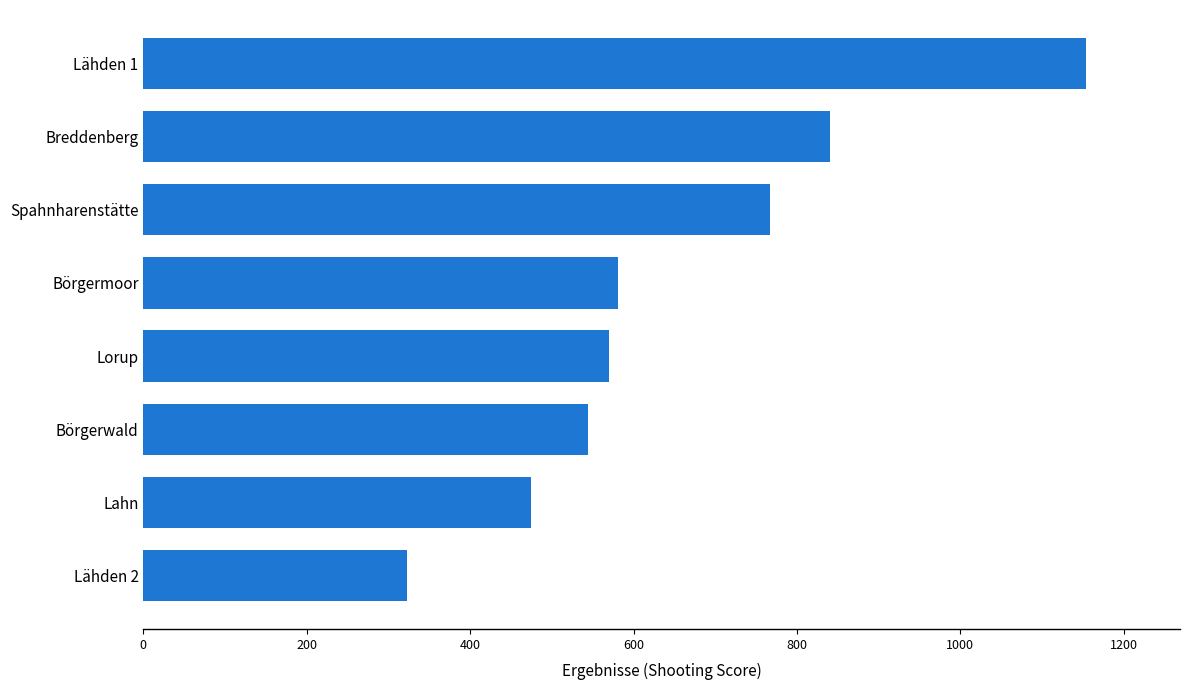

Reading top to bottom, what are all the values shown in this chart?

Lähden 1=1153.5	Breddenberg=839.9	Spahnharenstätte=766.6	Börgermoor=581.5	Lorup=570.1	Börgerwald=544.4	Lahn=475.0	Lähden 2=323.3